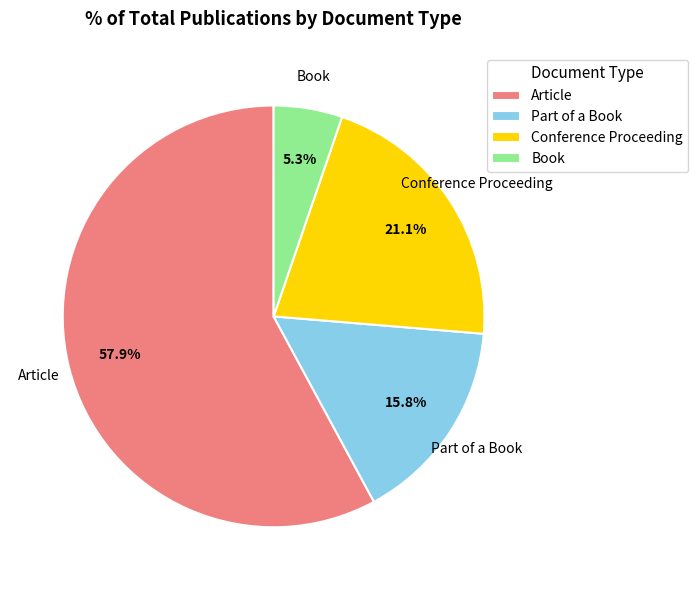

What is the total percentage of Conference Proceeding and Article?

78.9%